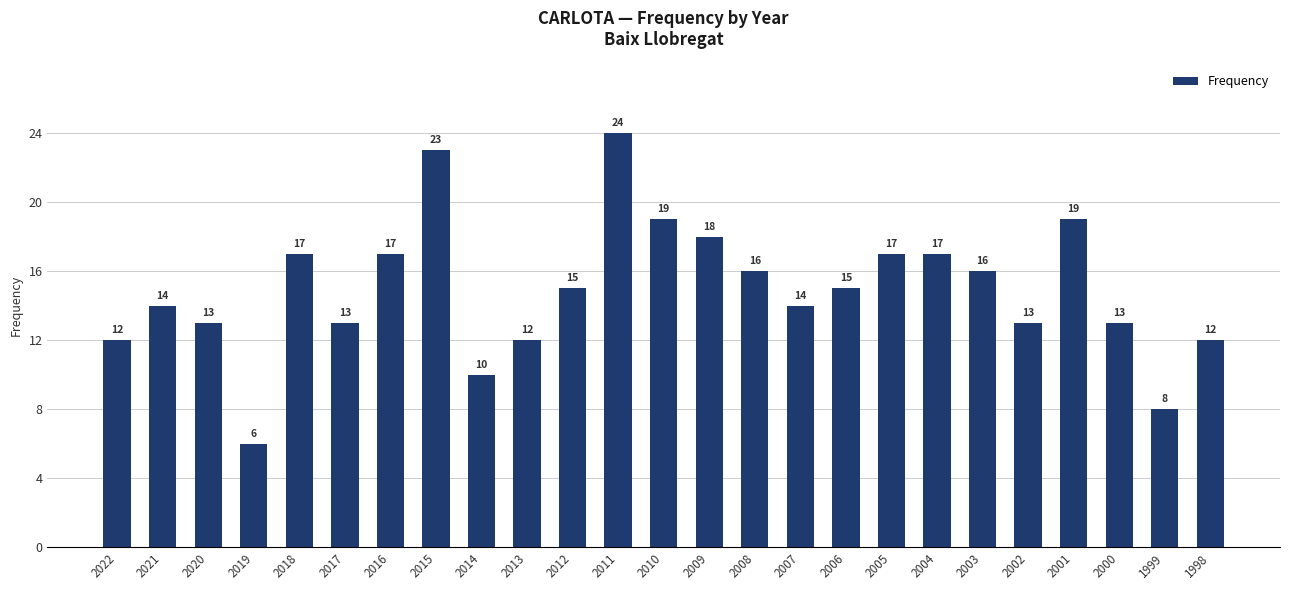

Reading right to left, extract all data points from this chart.

12	8	13	19	13	16	17	17	15	14	16	18	19	24	15	12	10	23	17	13	17	6	13	14	12